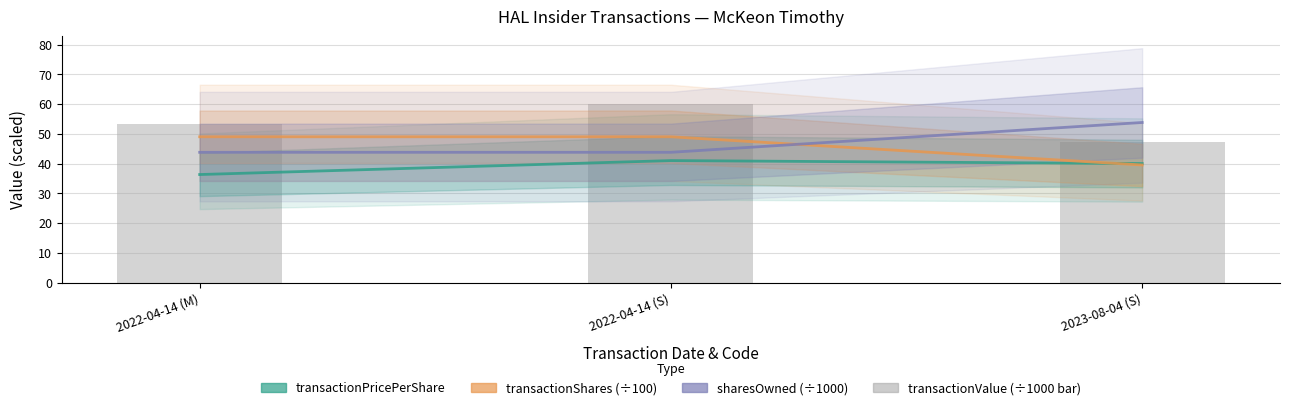

Are the bars grouped side by side (vs. stacked)?

Yes